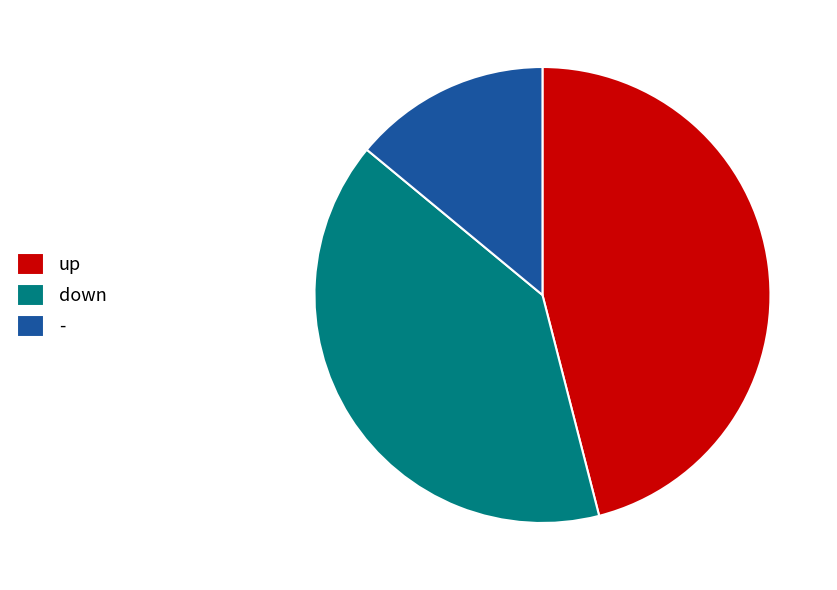

Is the sum of - and up greater than half?

Yes